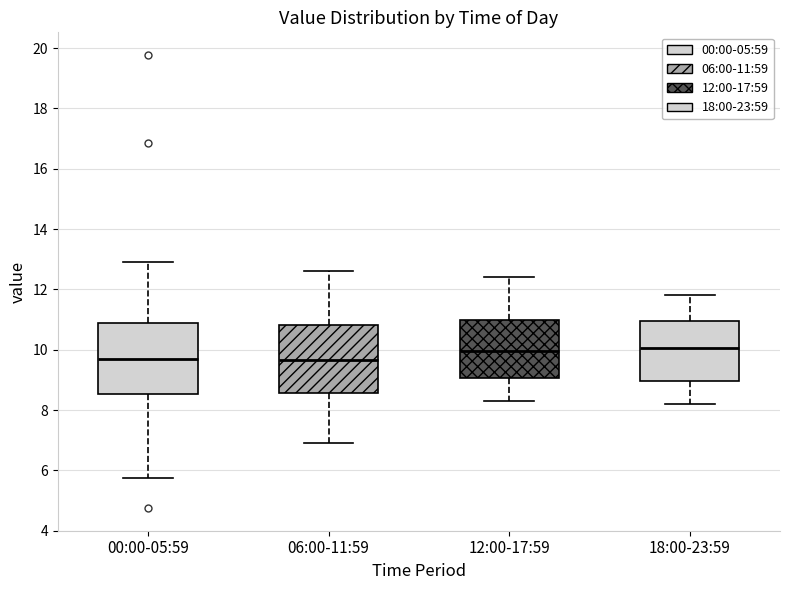

Reading left to right, transcribe this box plot: for each box, give where its median line is, the range the box spans, and where its two whiskers end, as read against the y-axis. The values are not printed on the chart, so give them approximately, as read against the axis.

00:00-05:59: median 9.8, box 8.6 to 10.8, whiskers 5.8 to 13.0
06:00-11:59: median 9.6, box 8.6 to 10.8, whiskers 7.0 to 12.6
12:00-17:59: median 10.0, box 9.0 to 11.0, whiskers 8.4 to 12.4
18:00-23:59: median 10.0, box 9.0 to 11.0, whiskers 8.2 to 11.8